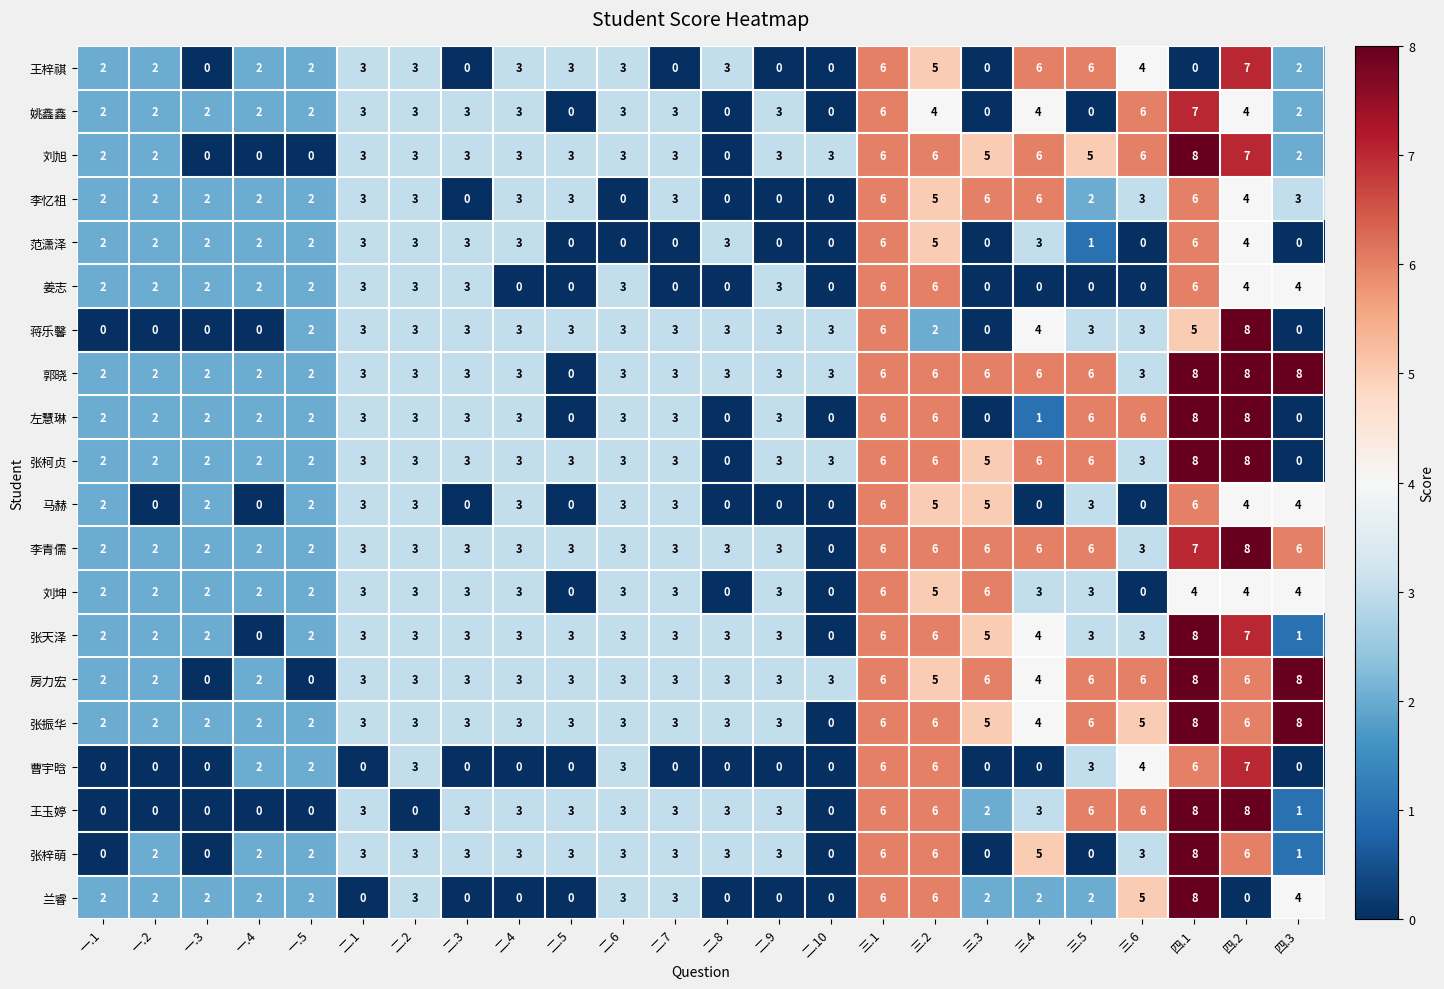

At how many categories does at least one series exceed 5?

9